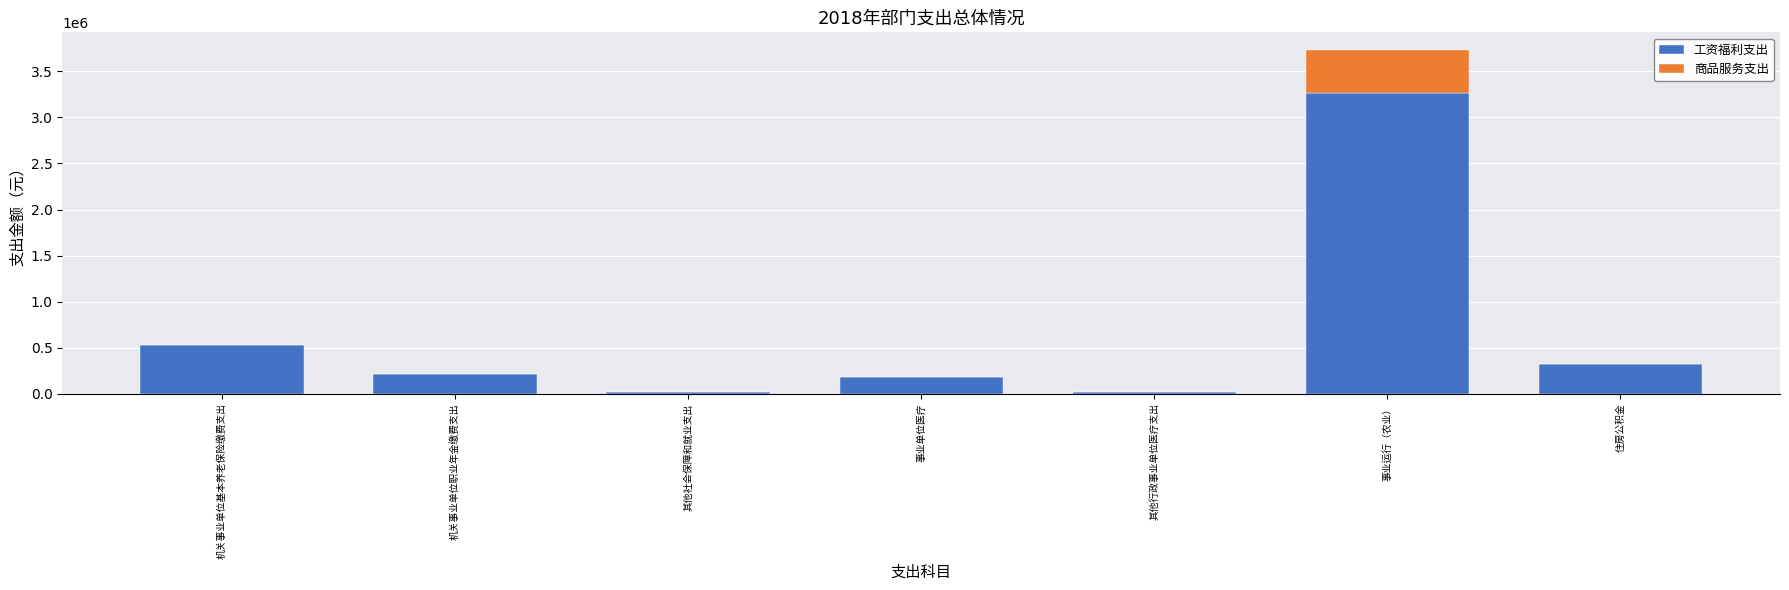

How many positive values does the 商品服务支出 series have?

1